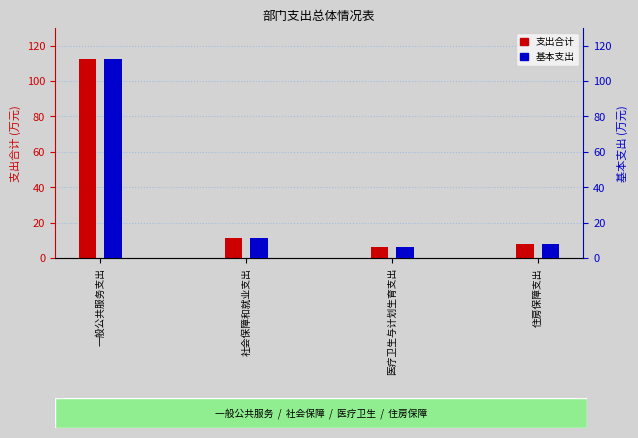

What is the average value of the 基本支出 series?

34.6